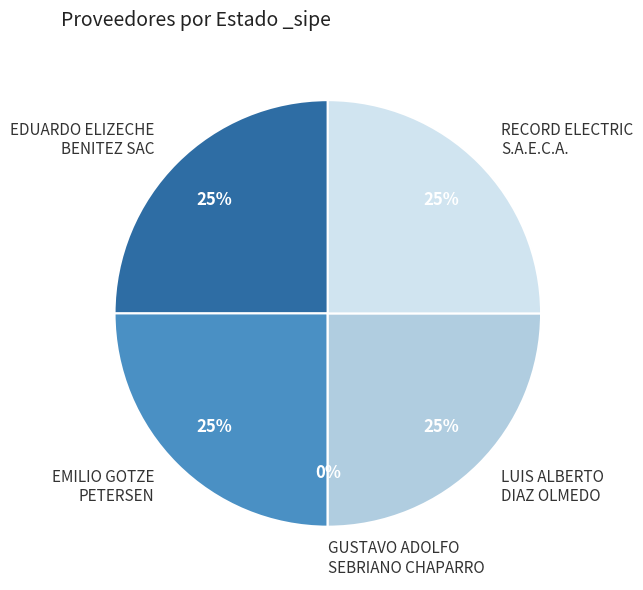

What is the total percentage of LUIS ALBERTO
DIAZ OLMEDO and RECORD ELECTRIC
S.A.E.C.A.?

50.0%